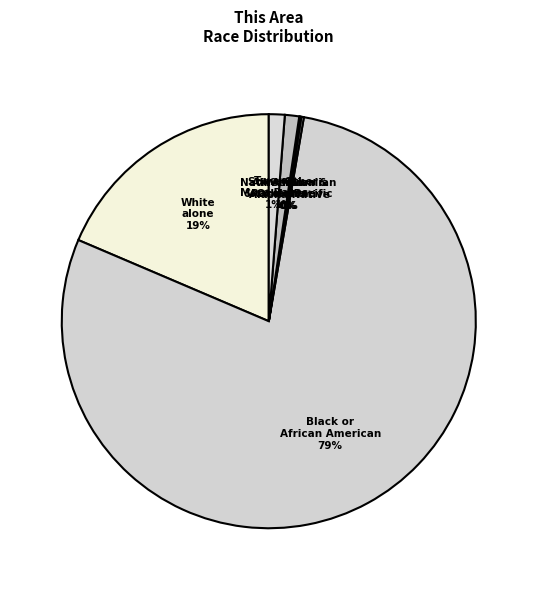

To the nearest percent, what is the difference between the largest and smallest slice percentages?

79%